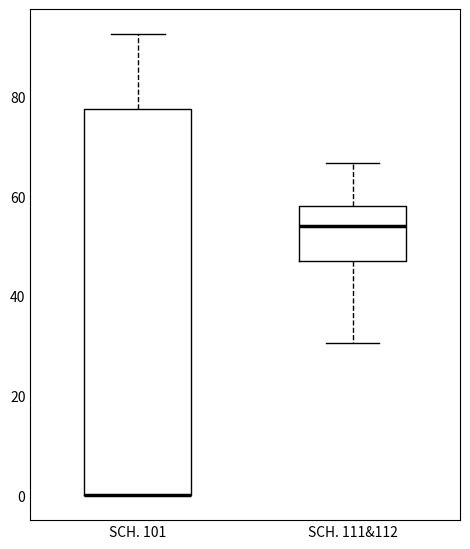

Where is the upper edge of the box for SCH. 101 on the y-axis? The values are not printed on the chart, so give them approximately, as read against the axis.

78